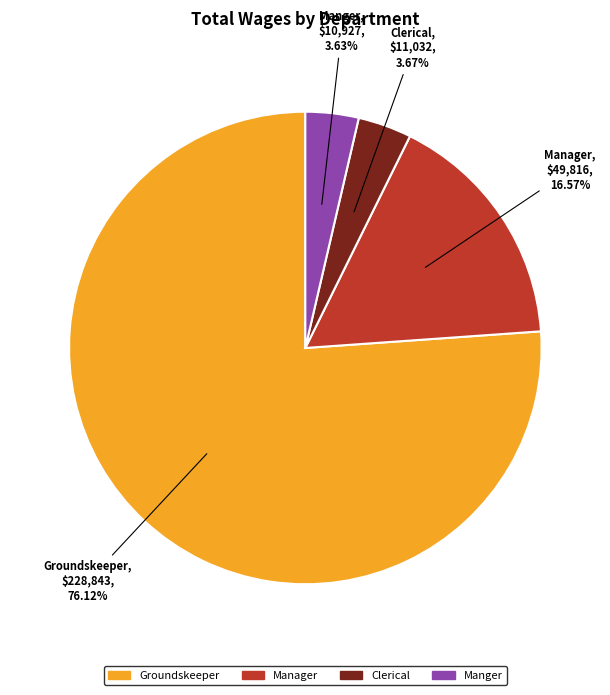

Which category has the biggest portion of the pie?

Groundskeeper